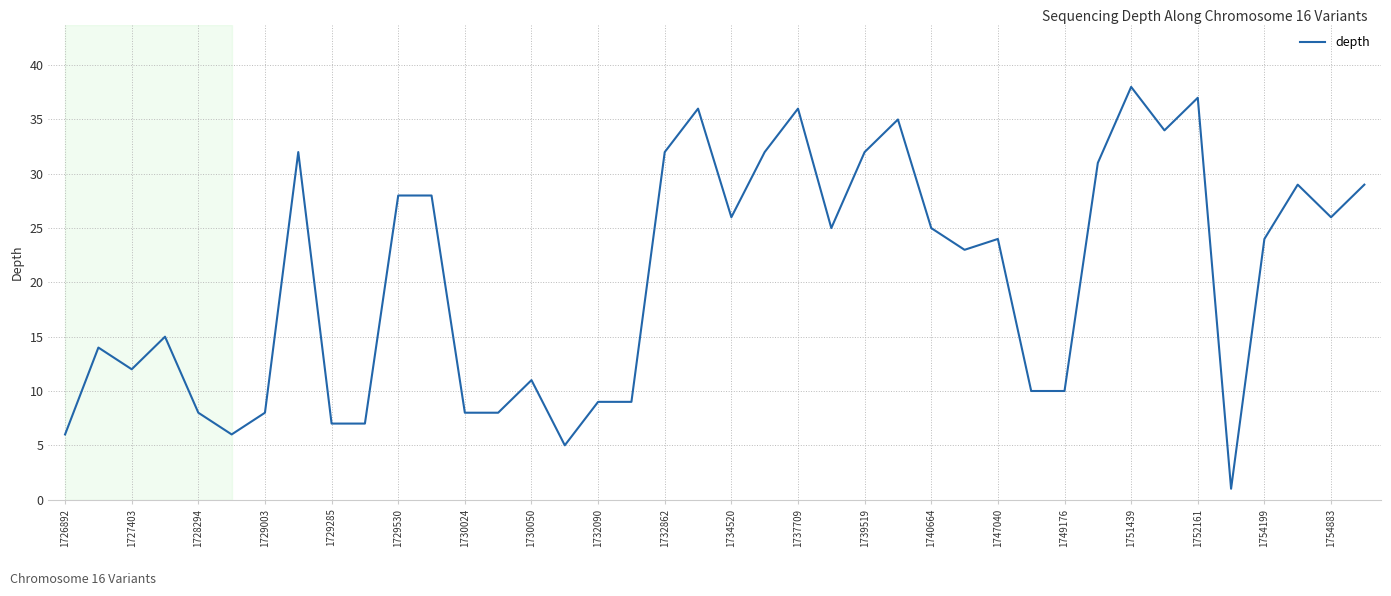

What is the maximum value shown in the chart?

38